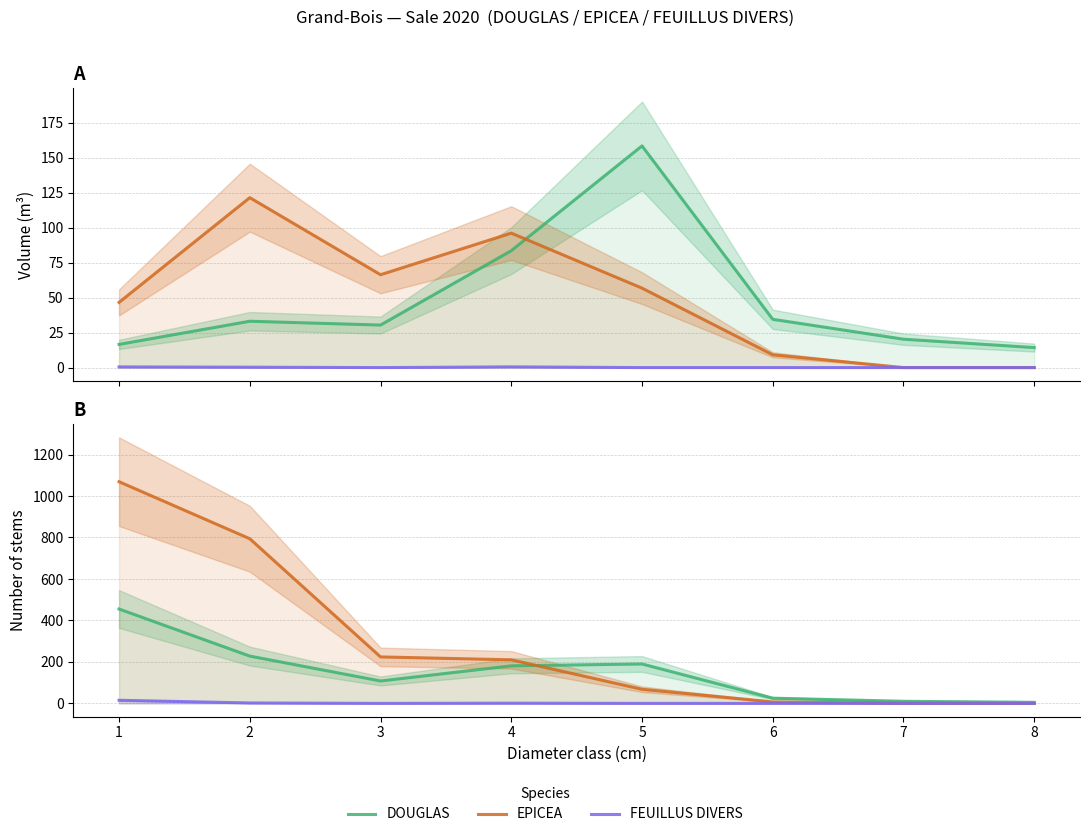

Which category has the highest value in the FEUILLUS DIVERS series?

1